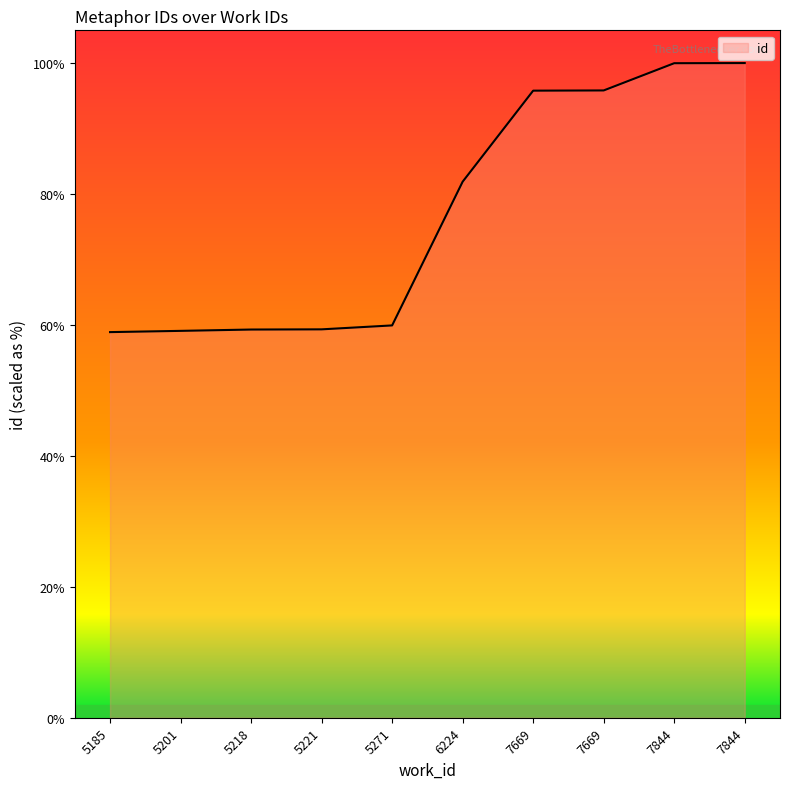

Rank the categories by value from lowest to highest.

5185, 5201, 5218, 5221, 5271, 6224, 7669, 7669, 7844, 7844